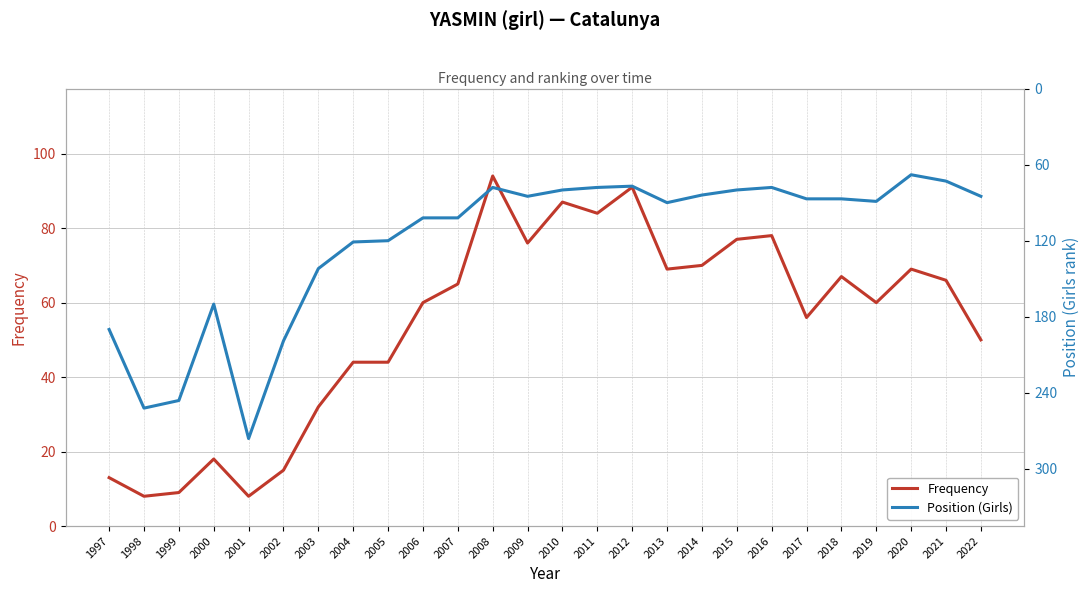

What is the total value across all series at 2017?

143